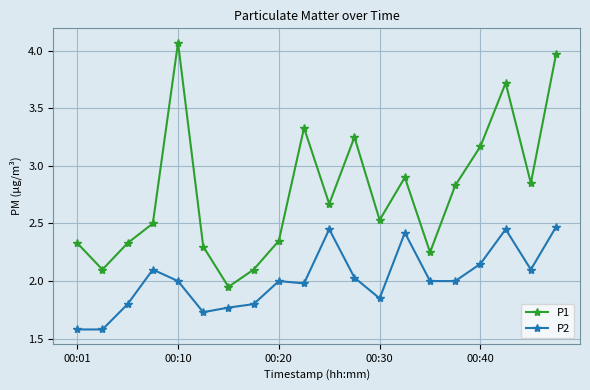

True or false: P1 and P2 cross at least once.

False